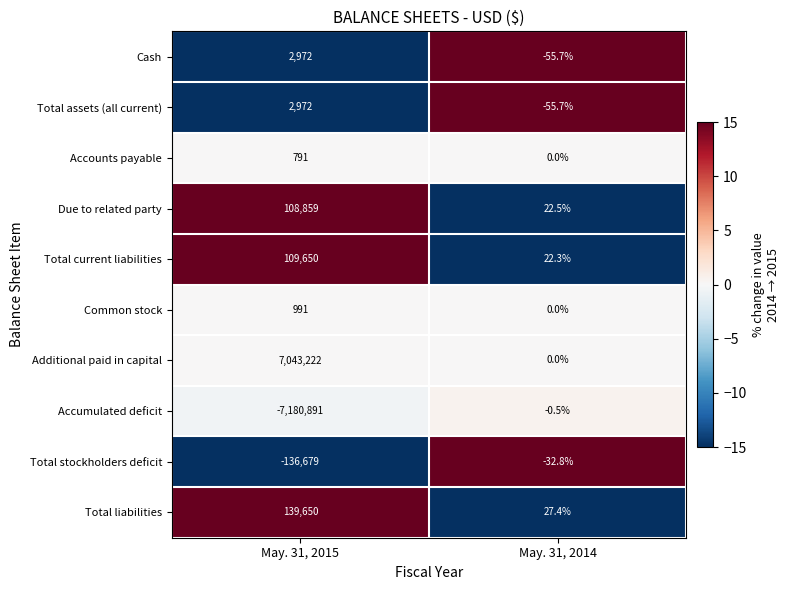

Reading right to left, what are all the values shown in this chart?

Cash: -55.7	2972.0
Total assets (all current): -55.7	2972.0
Accounts payable: 0.0	791.0
Due to related party: 22.5	108859.0
Total current liabilities: 22.3	109650.0
Common stock: 0.0	991.0
Additional paid in capital: 0.0	7043222.0
Accumulated deficit: -0.5	-7180891.0
Total stockholders deficit: -32.8	-136679.0
Total liabilities: 27.4	139650.0